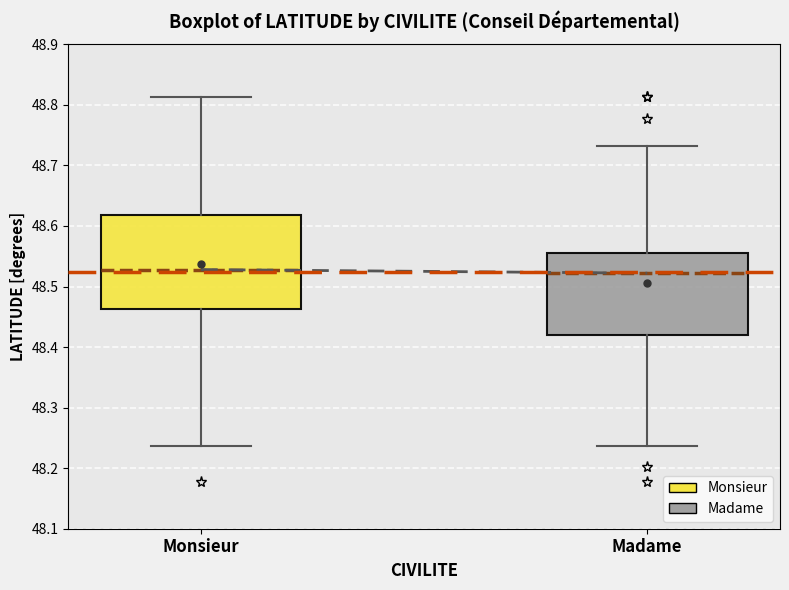

Reading left to right, transcribe this box plot: for each box, give where its median line is, the range the box spans, and where its two whiskers end, as read against the y-axis. The values are not printed on the chart, so give them approximately, as read against the axis.

Monsieur: median 48.53, box 48.46 to 48.62, whiskers 48.24 to 48.81
Madame: median 48.52, box 48.42 to 48.56, whiskers 48.24 to 48.73